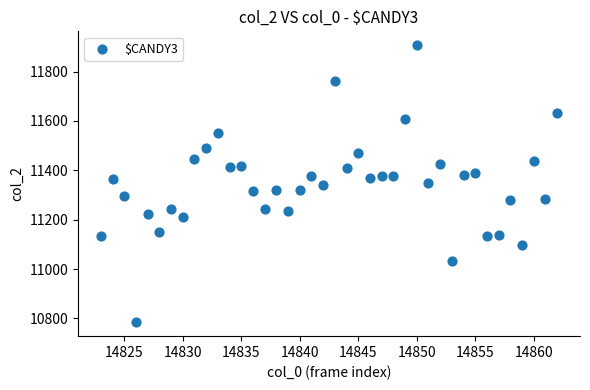

What is the range of Y values (max minus min)?

1123